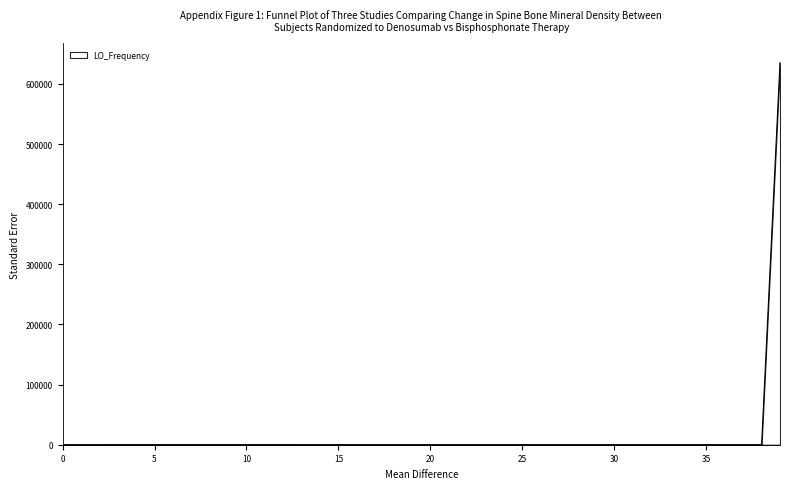

What is the maximum value shown in the chart?

635707.7